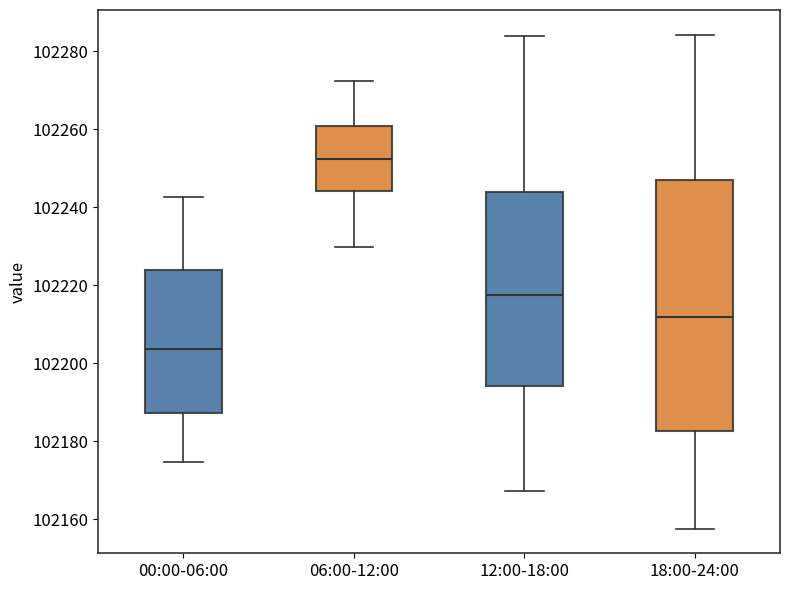

Which box is the tallest, from its lower edge to its upper edge?

18:00-24:00